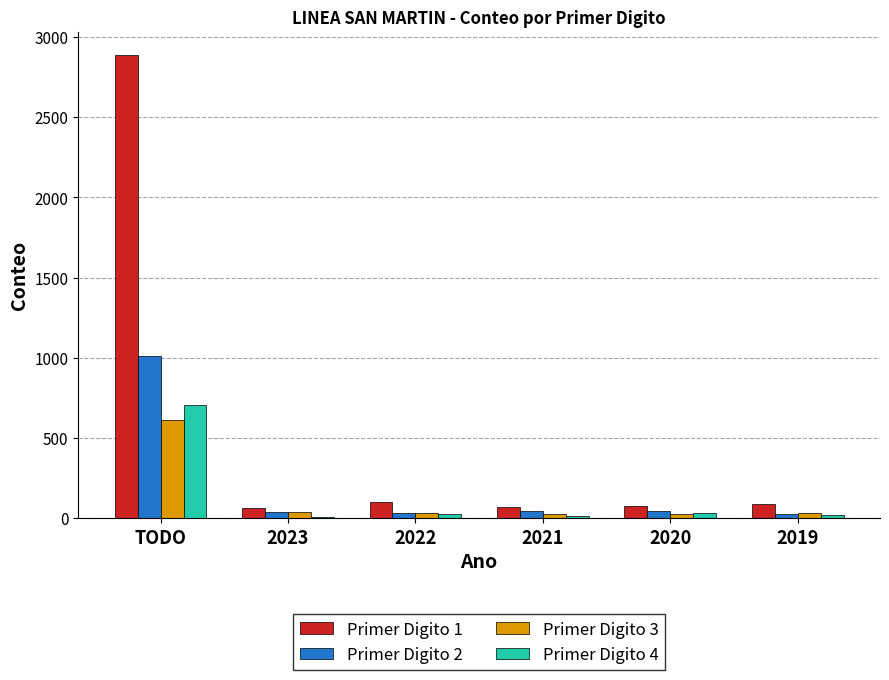

Count the number of categories in the chart.

6